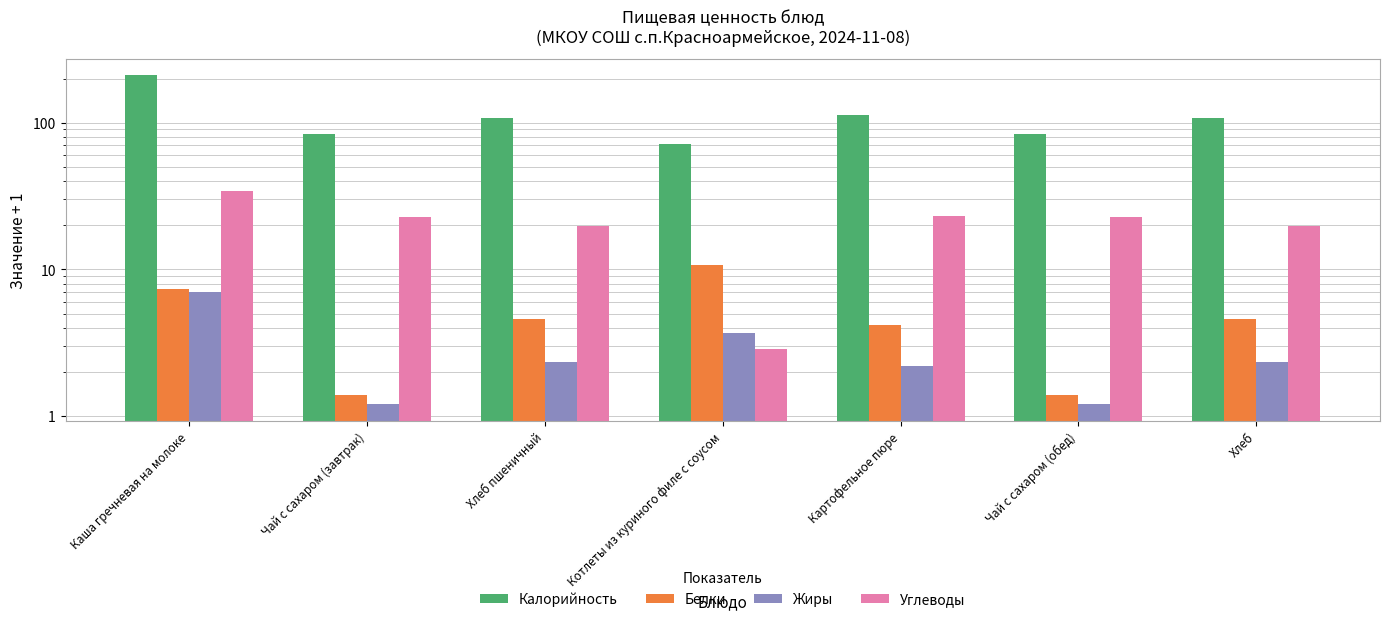

Reading left to right, transcribe all the data shown in this chart.

Калорийность: Каша гречневая на молоке=211.0	Чай с сахаром (завтрак)=84.4	Хлеб пшеничный=107.4	Котлеты из куриного филе с соусом=71.5	Картофельное пюре=113.5	Чай с сахаром (обед)=84.4	Хлеб=107.4
Белки: Каша гречневая на молоке=7.3	Чай с сахаром (завтрак)=1.4	Хлеб пшеничный=4.6	Котлеты из куриного филе с соусом=10.7	Картофельное пюре=4.2	Чай с сахаром (обед)=1.4	Хлеб=4.6
Жиры: Каша гречневая на молоке=7.0	Чай с сахаром (завтрак)=1.2	Хлеб пшеничный=2.3	Котлеты из куриного филе с соусом=3.7	Картофельное пюре=2.2	Чай с сахаром (обед)=1.2	Хлеб=2.3
Углеводы: Каша гречневая на молоке=34.0	Чай с сахаром (завтрак)=22.6	Хлеб пшеничный=19.7	Котлеты из куриного филе с соусом=2.9	Картофельное пюре=23.1	Чай с сахаром (обед)=22.6	Хлеб=19.7